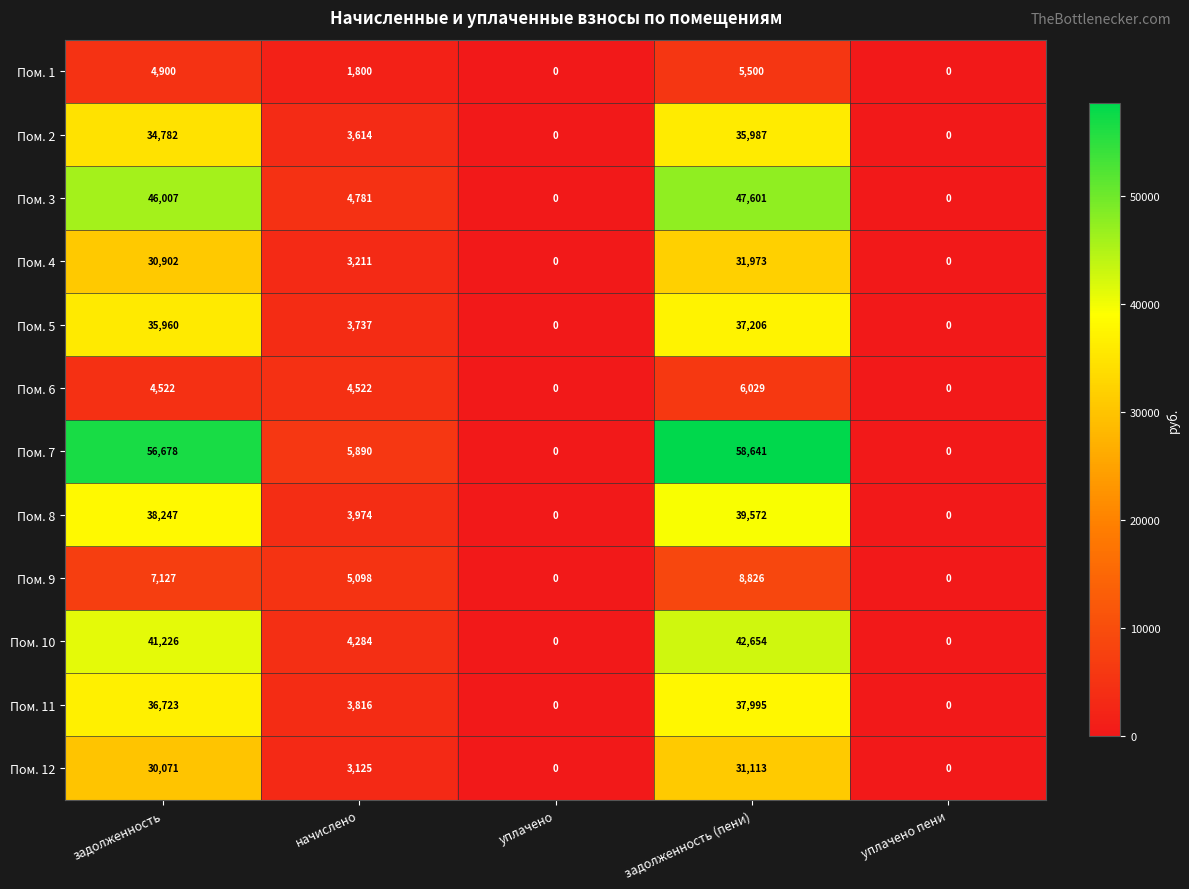

Which series has the largest total across all categories?

Пом. 7